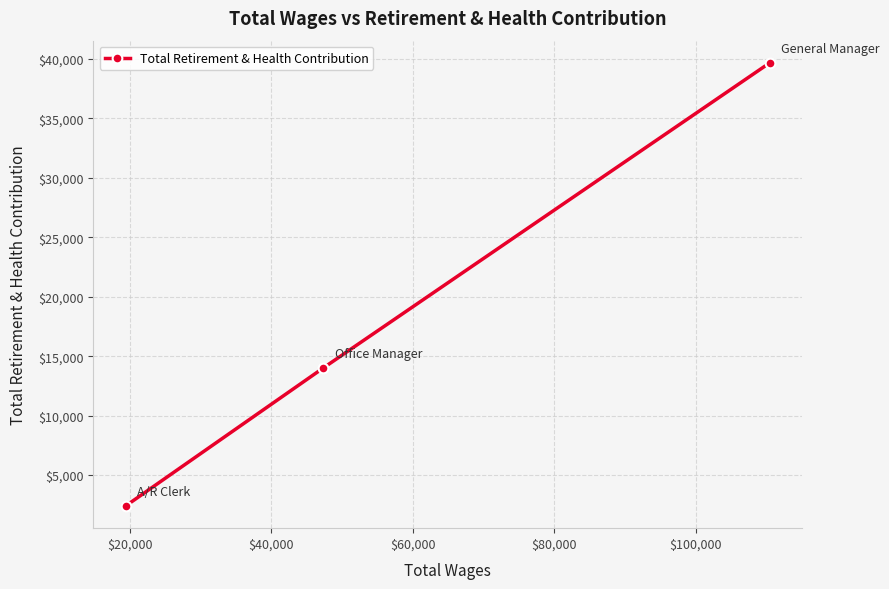

What is the greatest value displayed?

39679